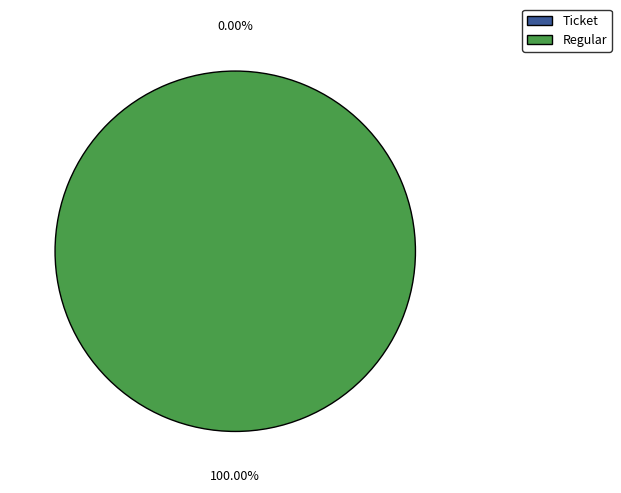

To the nearest percent, what is the difference between the Regular and Ticket slice percentages?

100%